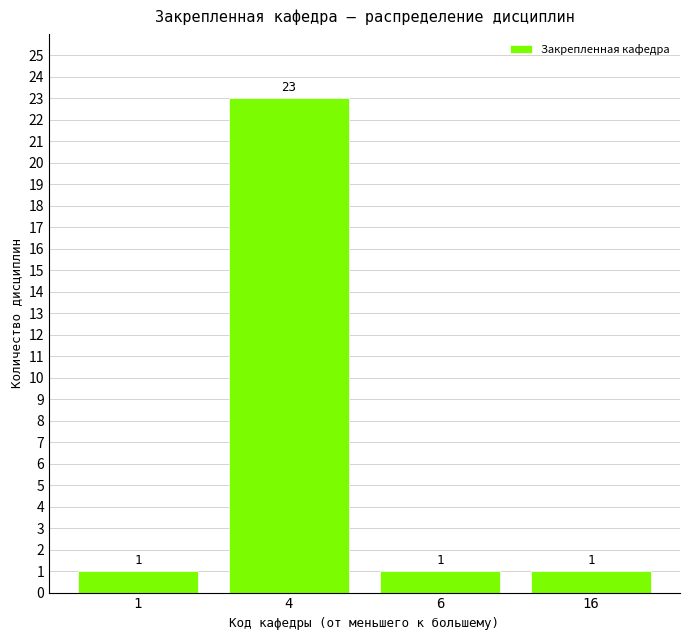

Reading left to right, what are all the values shown in this chart?

1=1	4=23	6=1	16=1